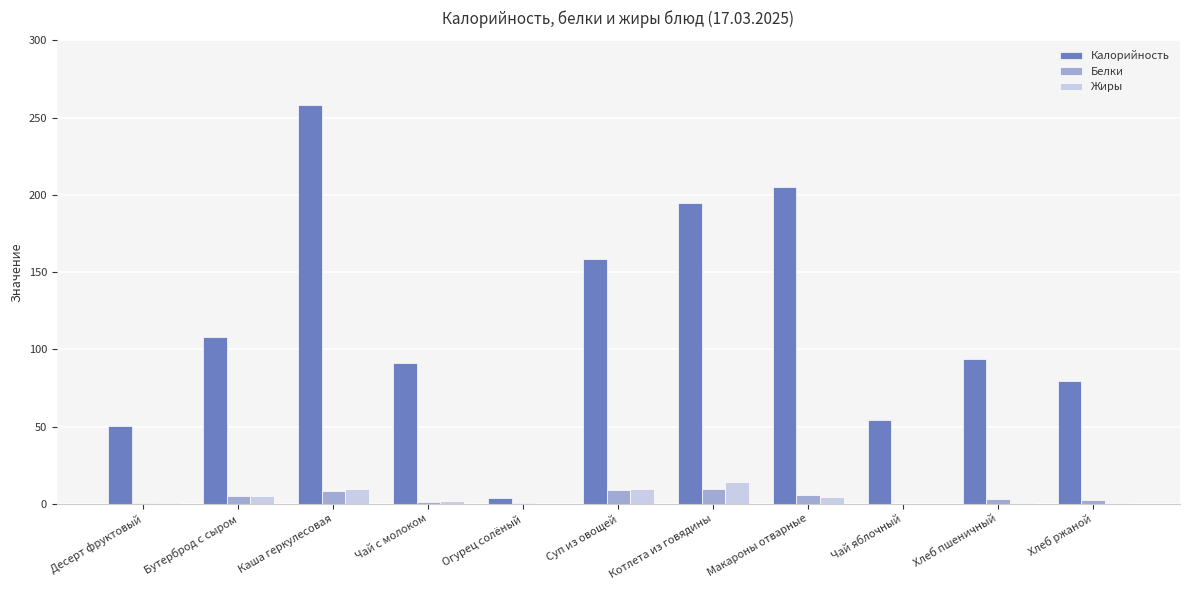

At which category is the sum across all series the highest?

Каша геркулесовая